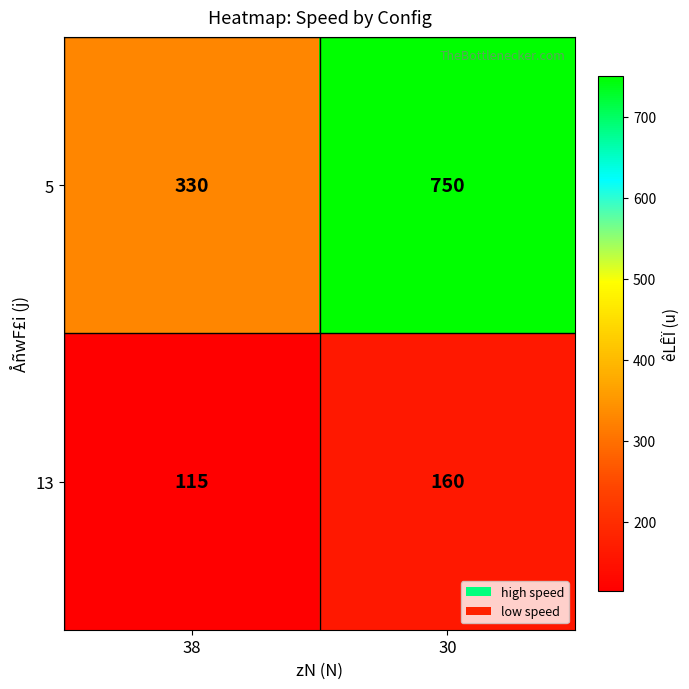

Reading left to right, extract all data points from this chart.

5: 330	750
13: 115	160